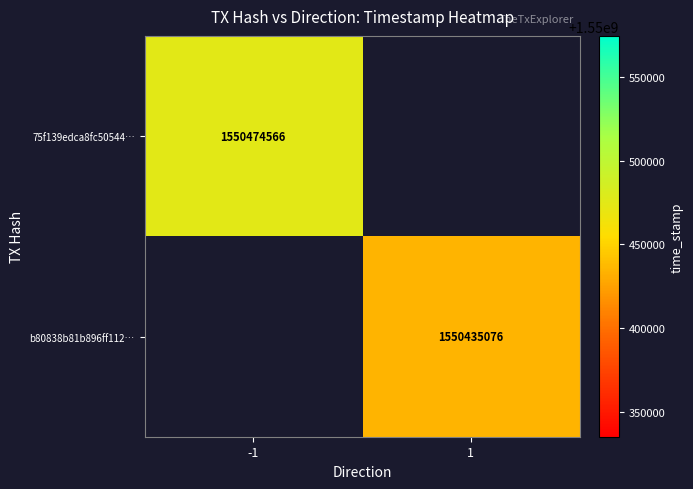

Is it true that 75f139edca8fc50544… equals 862512612.6 at -1?

False